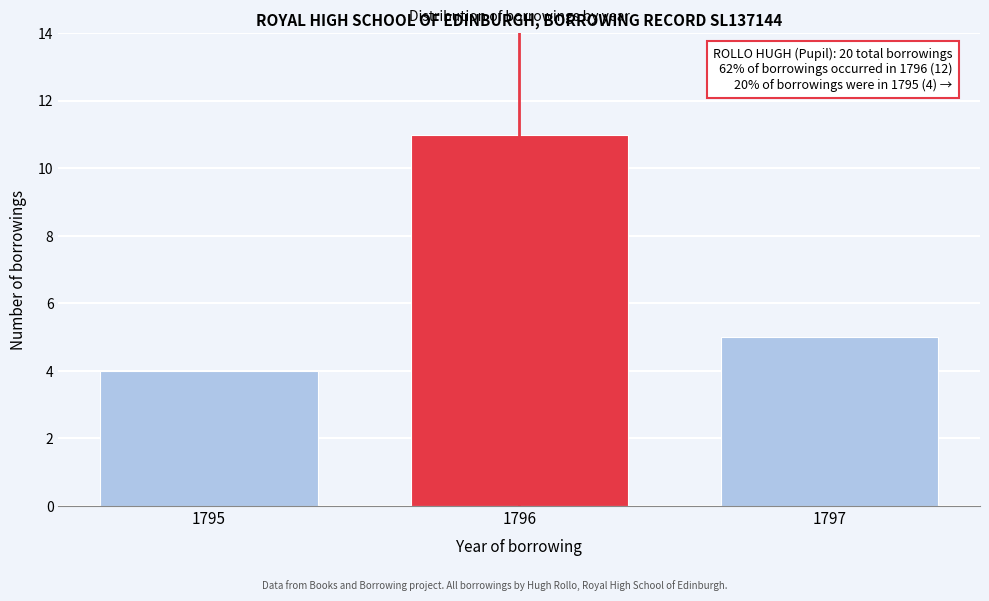

Reading left to right, transcribe all the data shown in this chart.

4	11	5